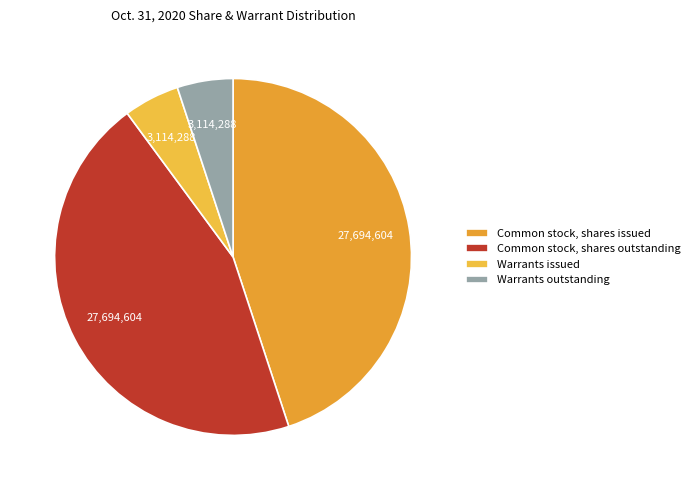

Which has a higher value, Common stock, shares issued or Common stock, shares outstanding?

Common stock, shares issued